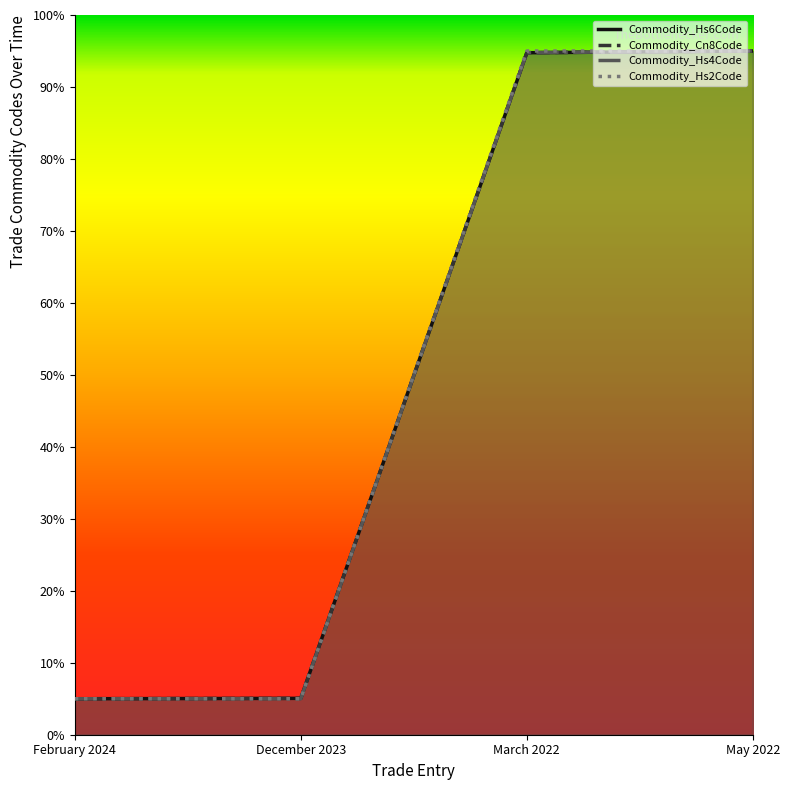

Is it true that Commodity_Hs4Code equals 5.0 at December 2023?

True